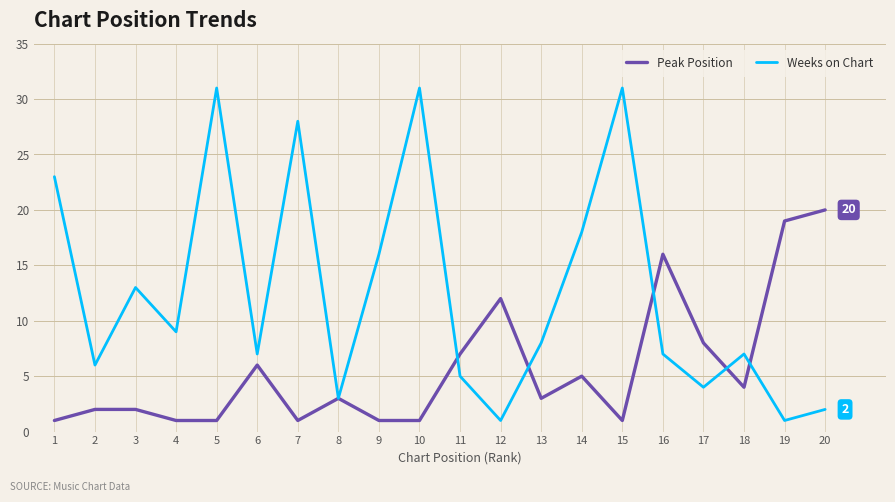

What is the greatest value displayed?

31